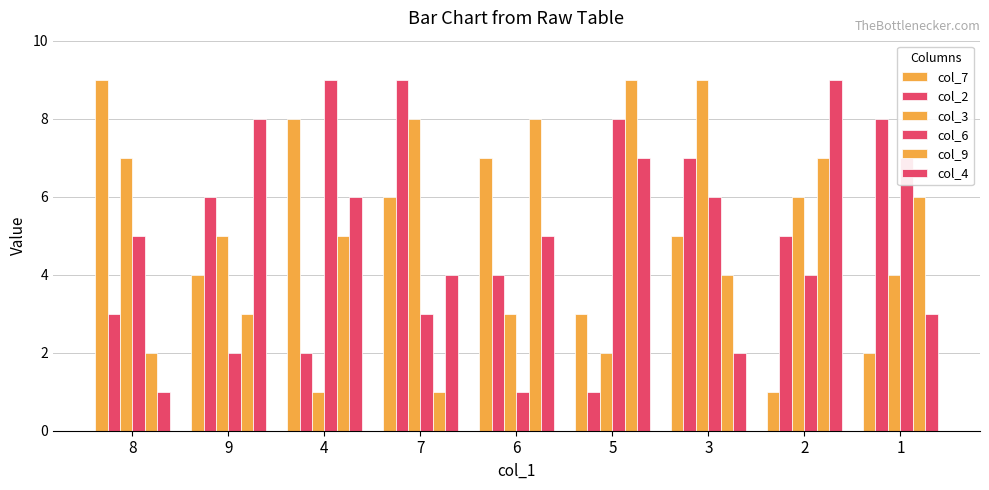

How many data points in col_9 are less than 5?

4